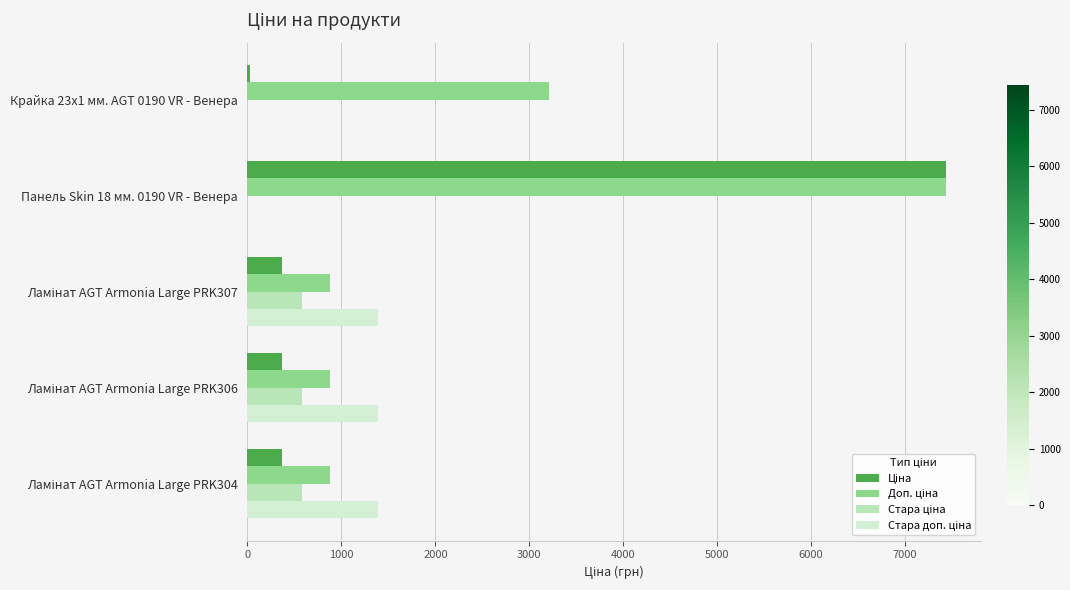

What is the maximum value shown in the chart?

7436.2